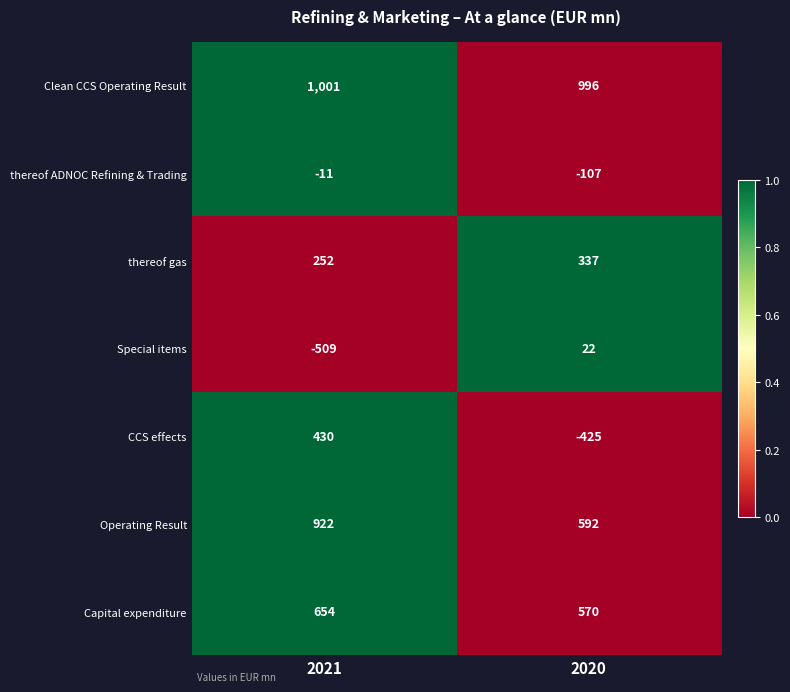

Which category has the lowest value across all series?

2021